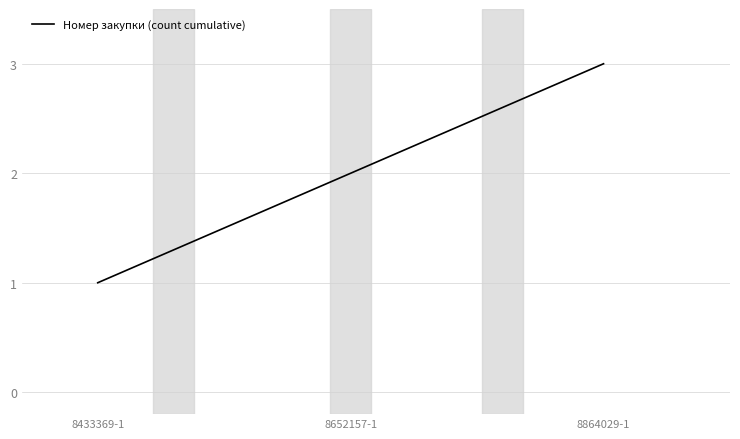

What position from the right is 8433369-1?

3